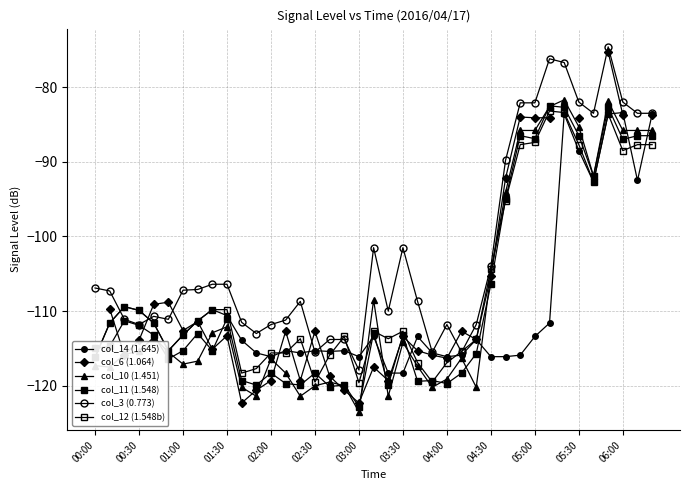

What is the difference between the maximum and minimum values in the col_12 (1.548b) series?

36.4